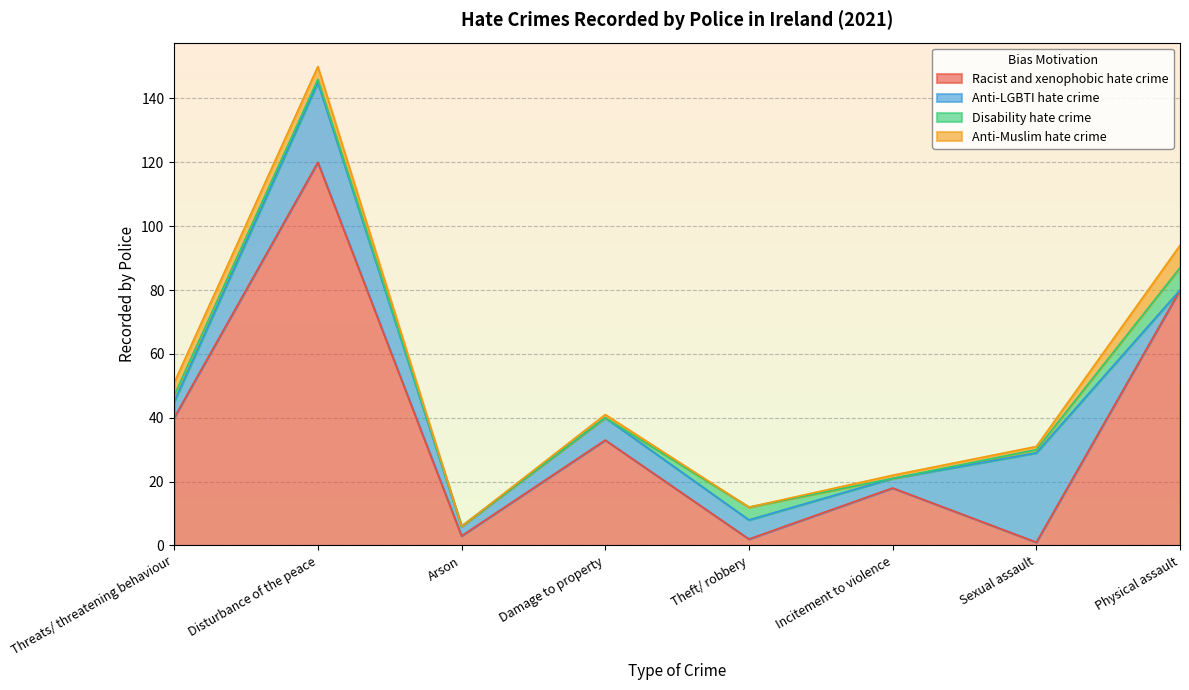

What is the sum of all Disability hate crime values?

15